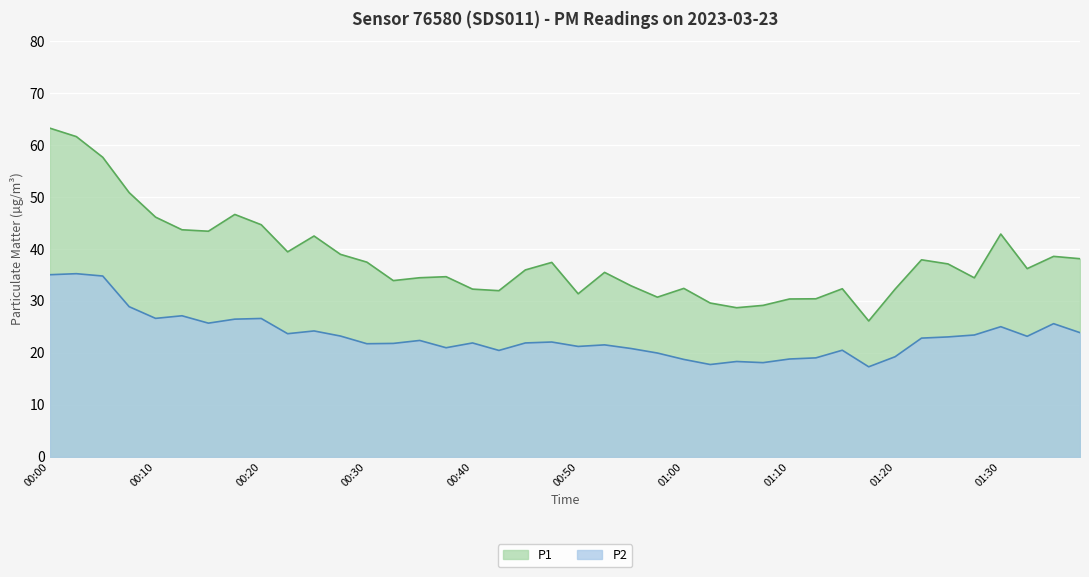

At how many categories does at least one series exceed 34?

25